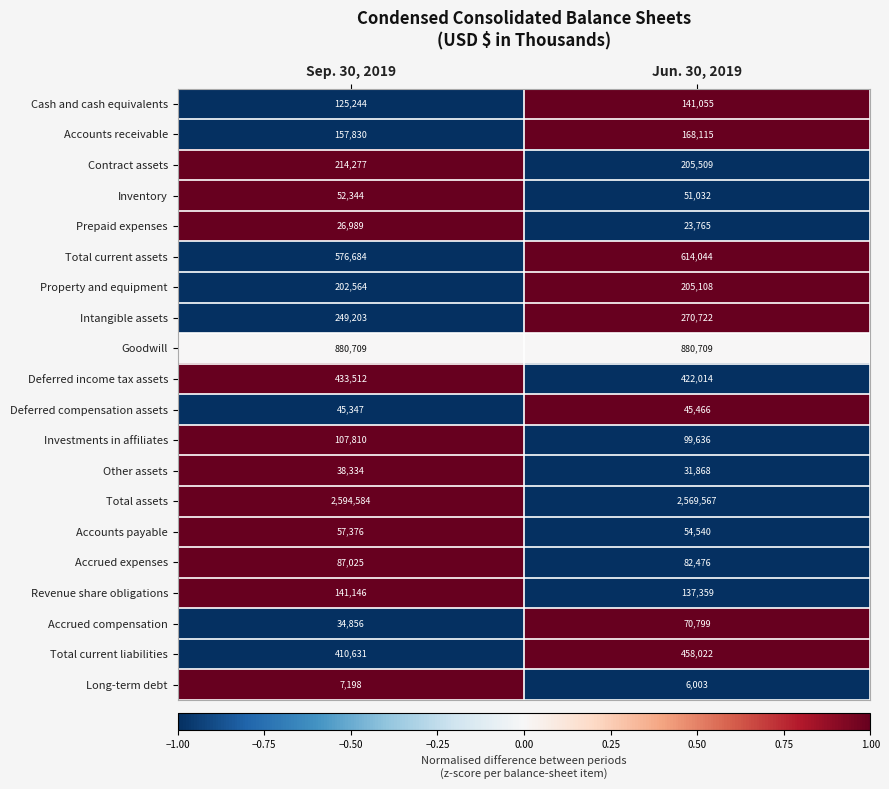

Rank the series by their maximum value, from highest to lowest.

Total assets, Goodwill, Total current assets, Total current liabilities, Deferred income tax assets, Intangible assets, Contract assets, Property and equipment, Accounts receivable, Revenue share obligations, Cash and cash equivalents, Investments in affiliates, Accrued expenses, Accrued compensation, Accounts payable, Inventory, Deferred compensation assets, Other assets, Prepaid expenses, Long-term debt